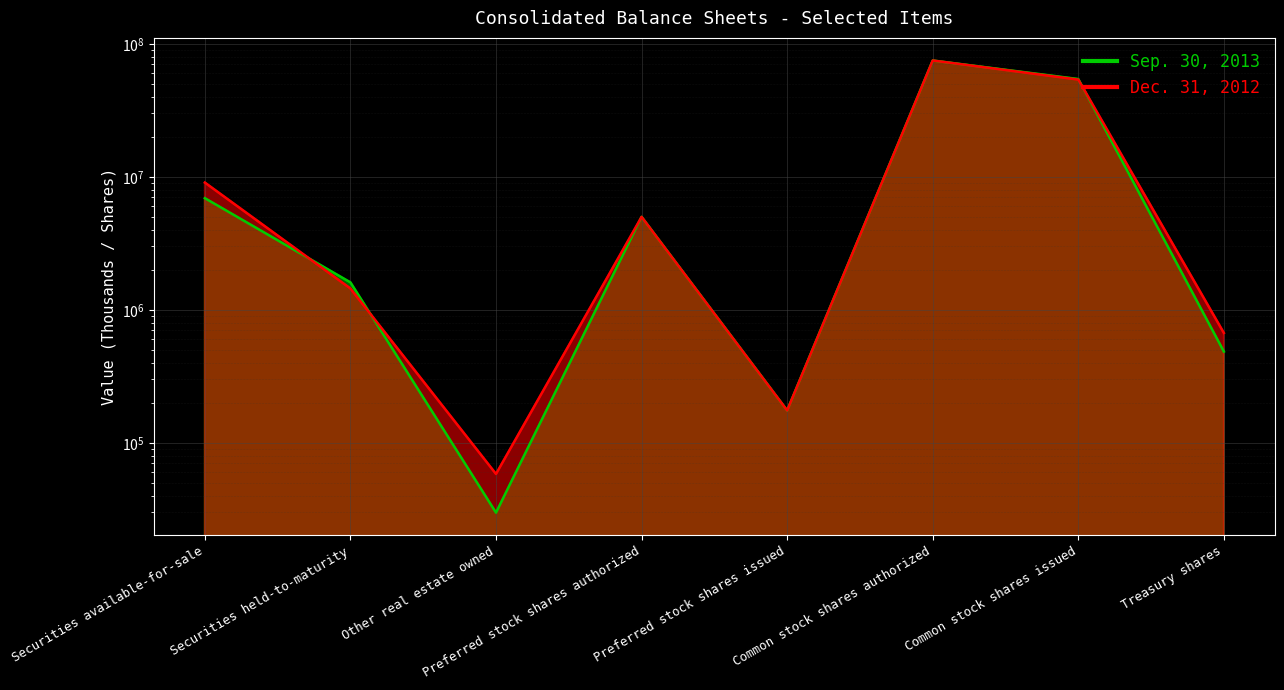

Count the number of categories in the chart.

8